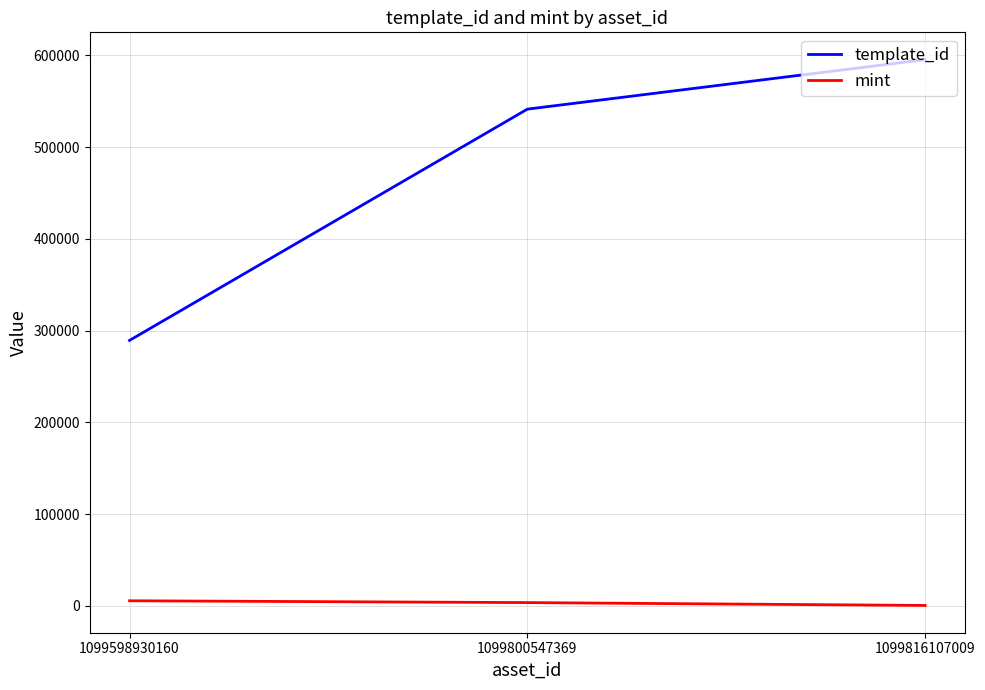

At which label is template_id closest to 442395?

1099800547369